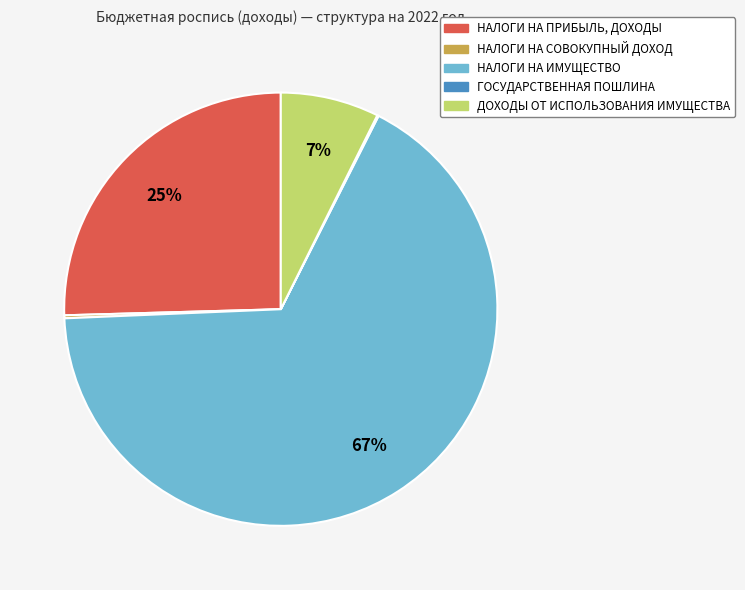

Which category has the biggest portion of the pie?

НАЛОГИ НА ИМУЩЕСТВО